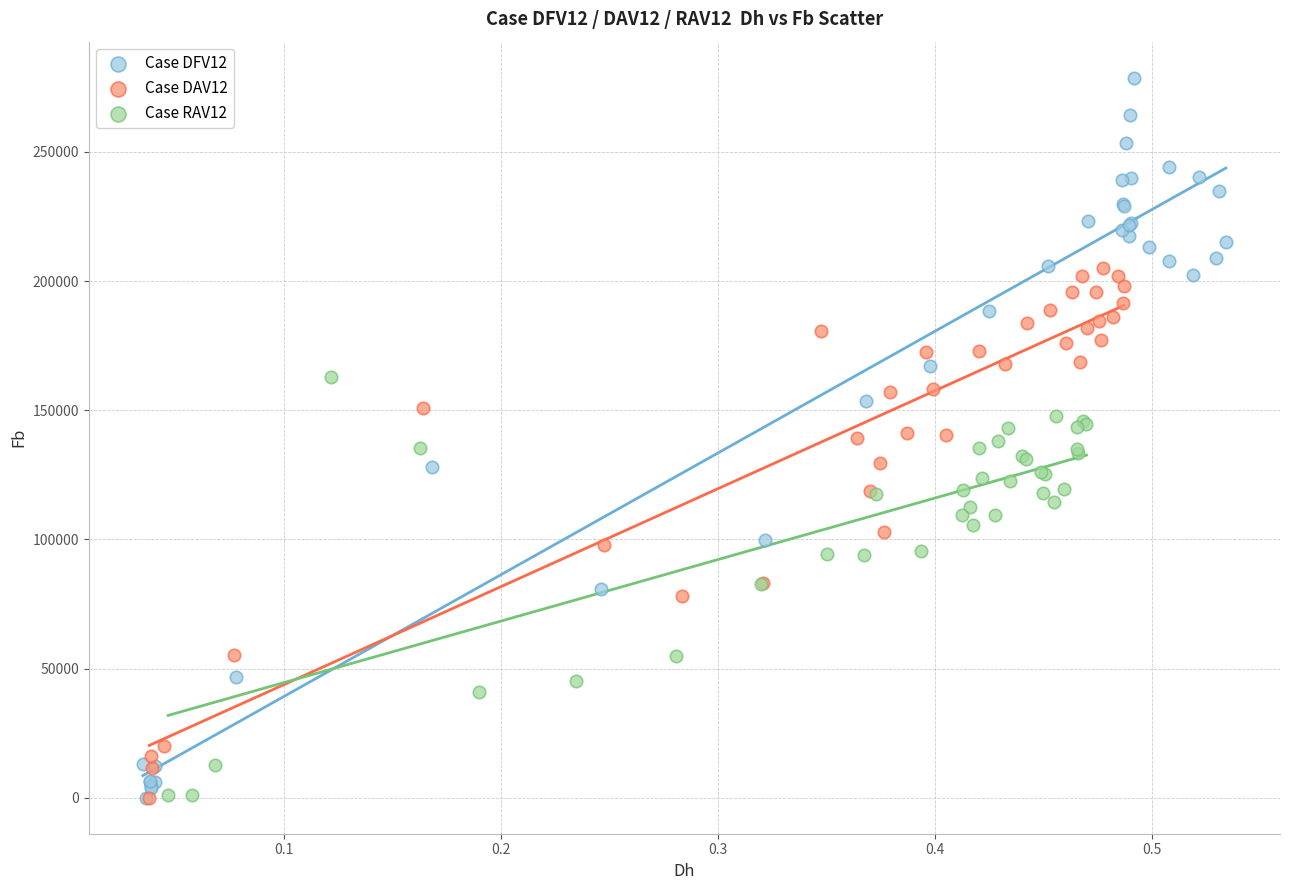

Which series has the widest spread of Y values?

Case DFV12